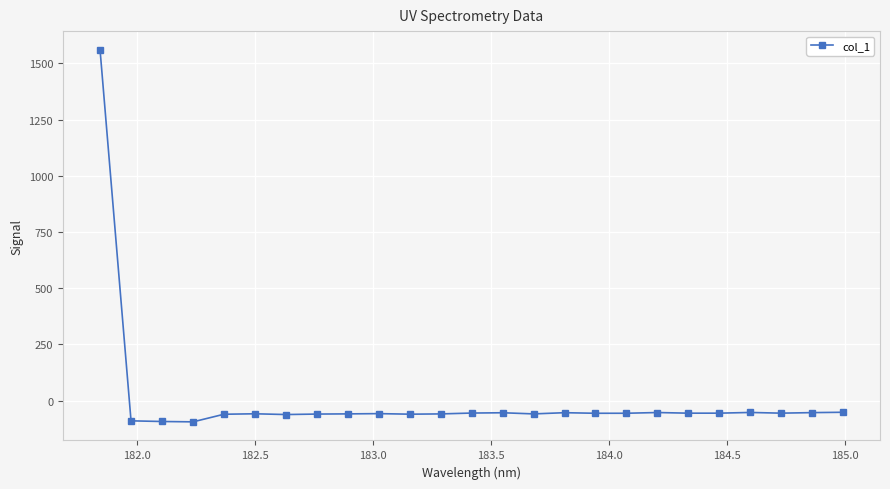

What is the value of the 19th point from the left?

-53.1